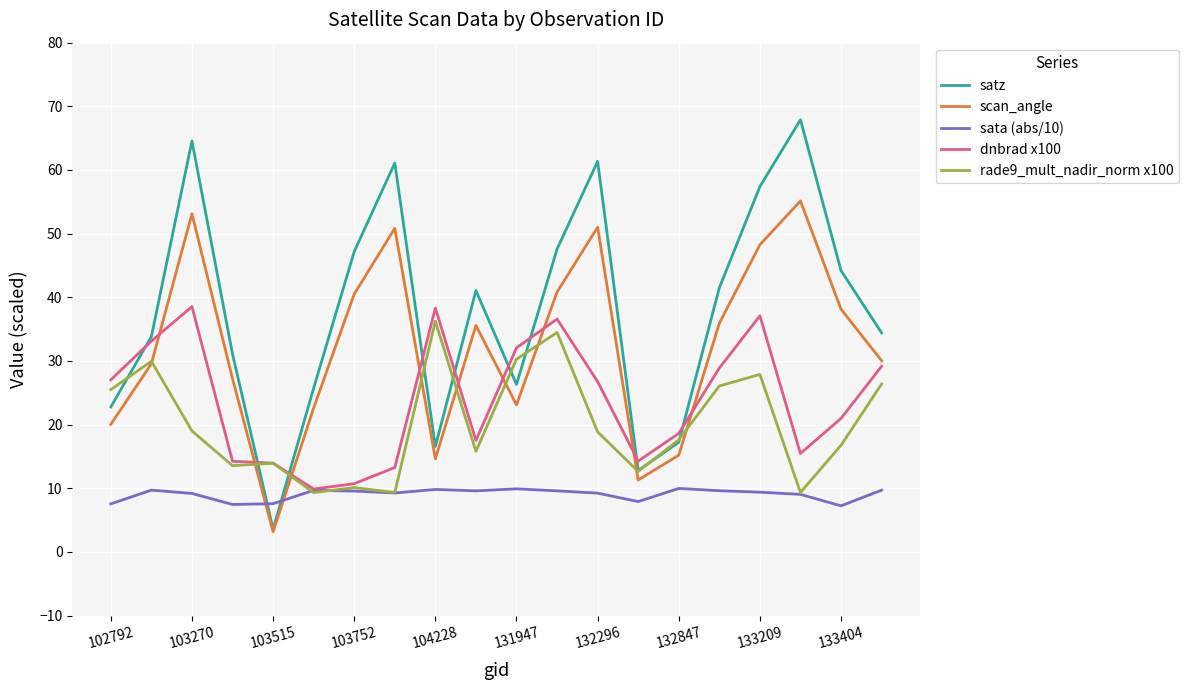

Which series has the largest total across all categories?

satz